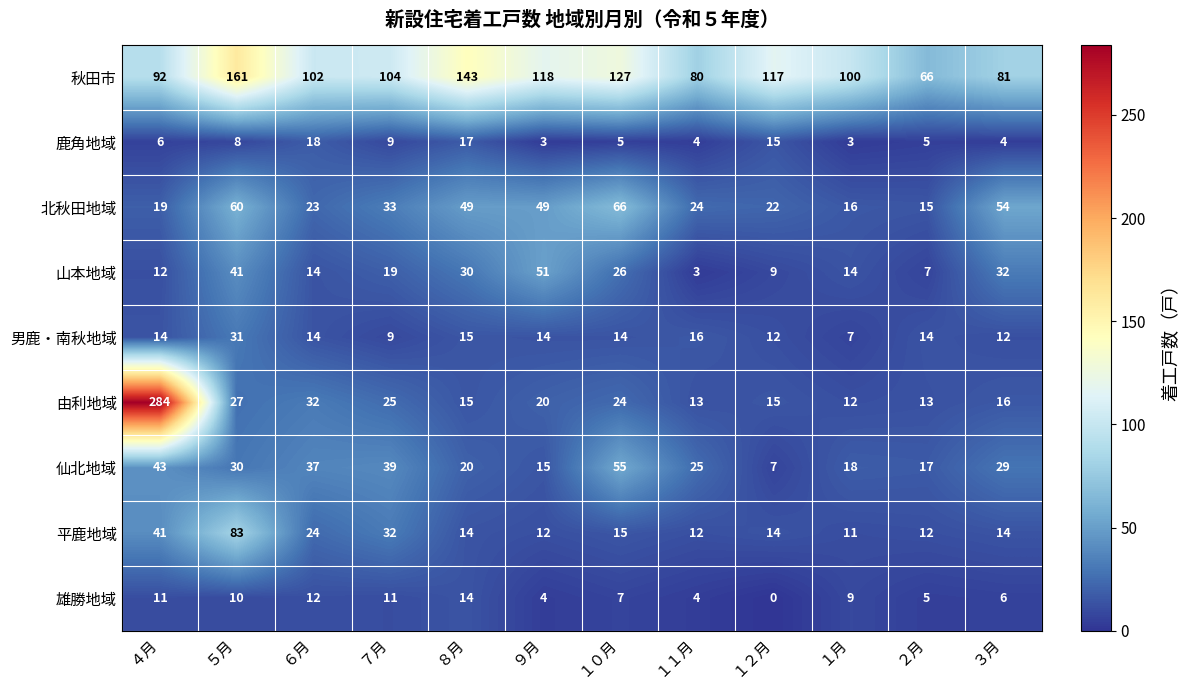

What is the spread (max minus min) of values at ８月?

129